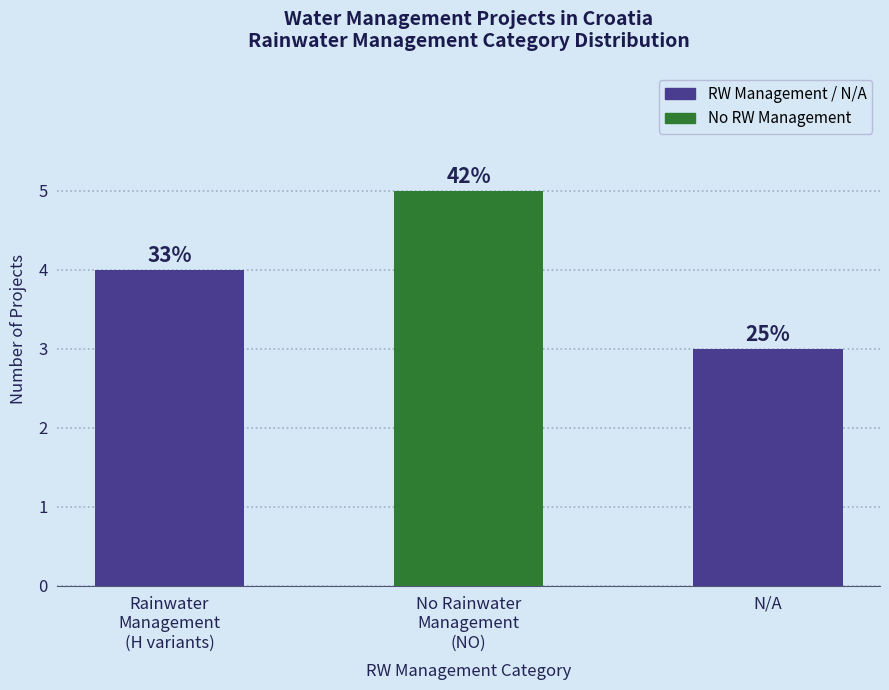

What position from the right is No Rainwater
Management
(NO)?

2